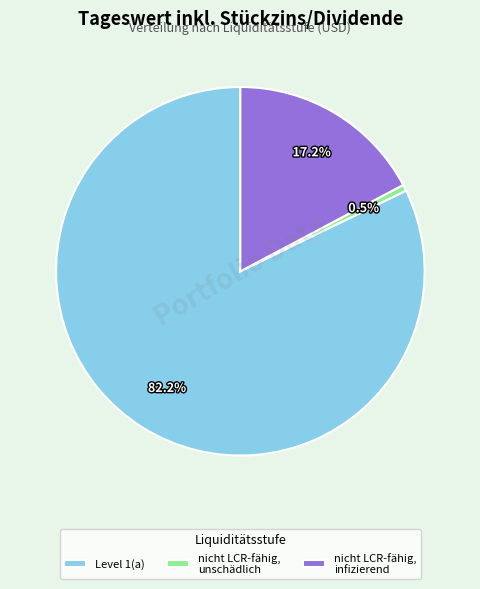

Which slice represents more than half of the pie?

Level 1(a)